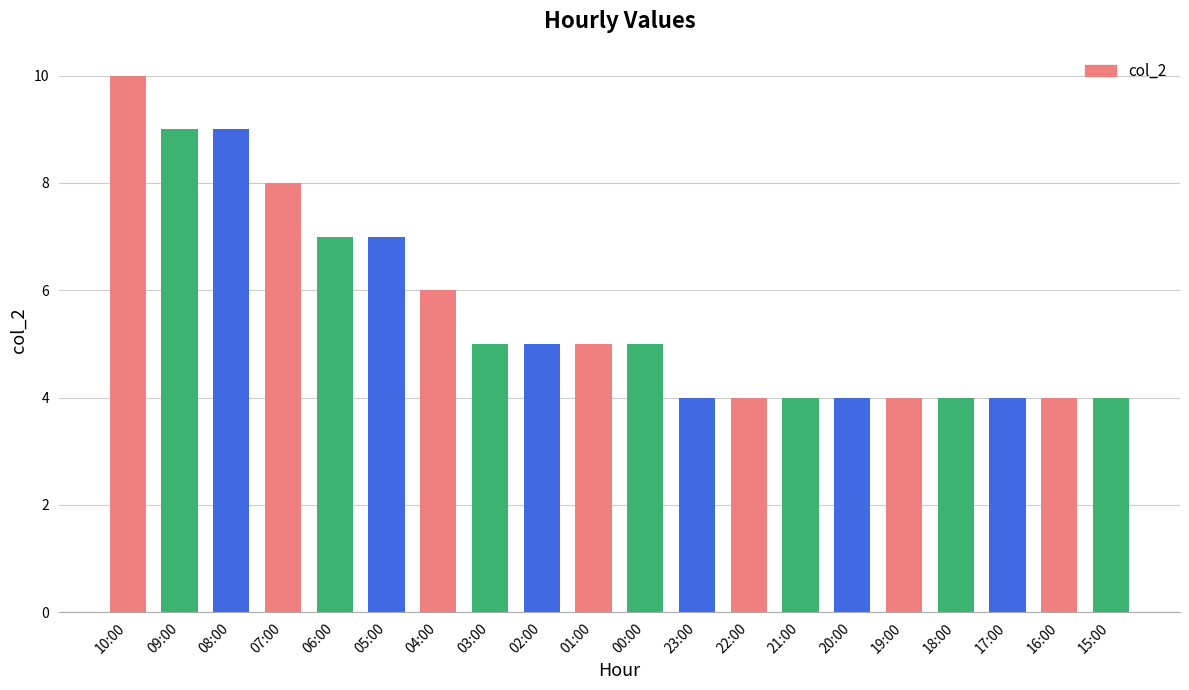

Between 06:00 and 23:00, which is larger?

06:00